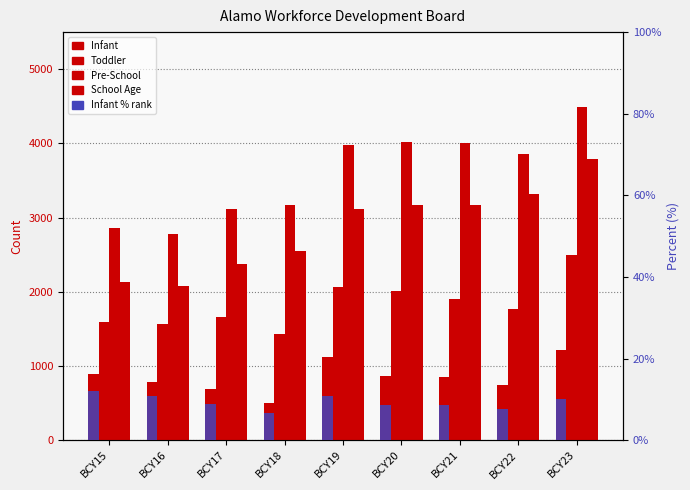

Which category has the highest value in the Infant series?

BCY23